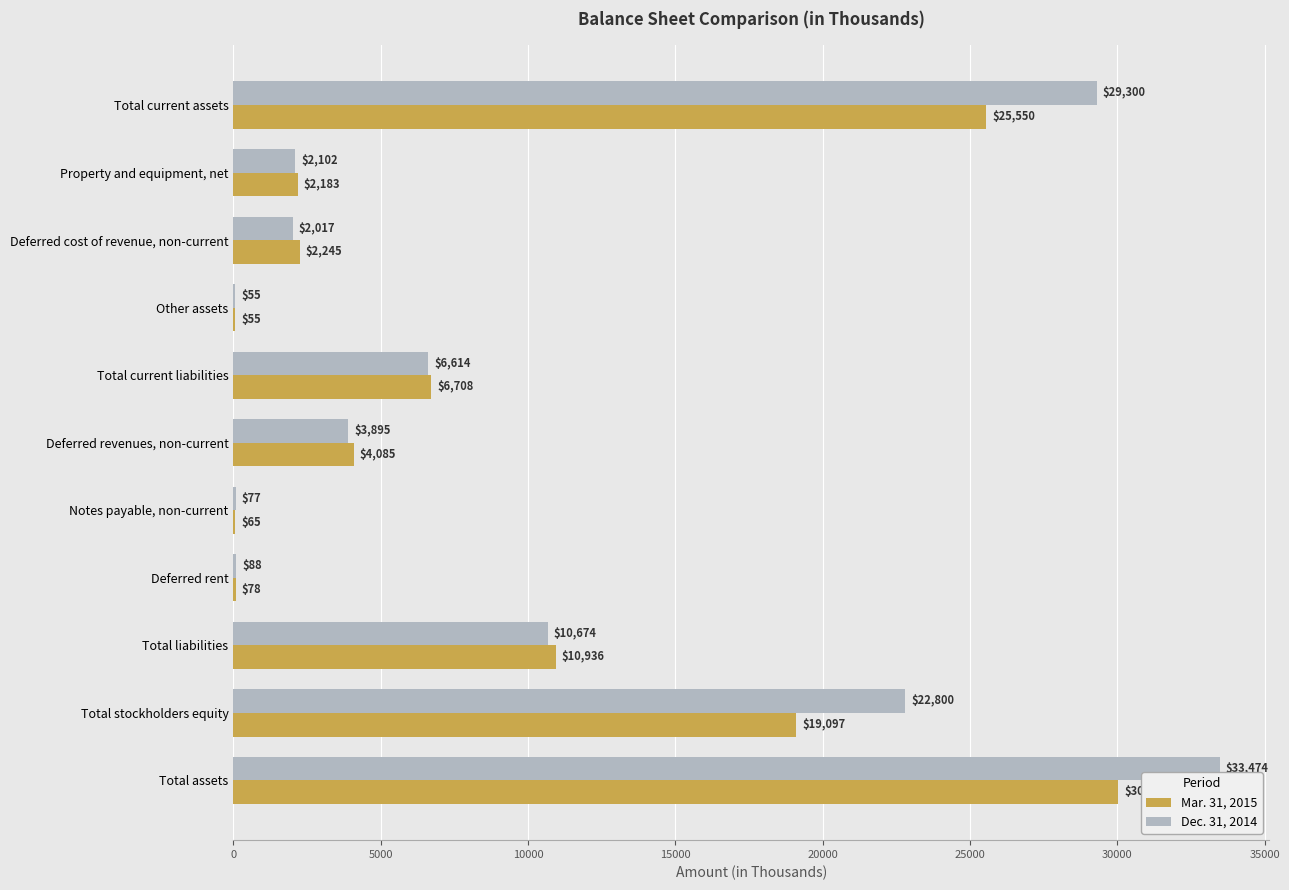

Is the value of Dec. 31, 2014 at Total current liabilities greater than the value of Mar. 31, 2015 at Deferred cost of revenue, non-current?

Yes